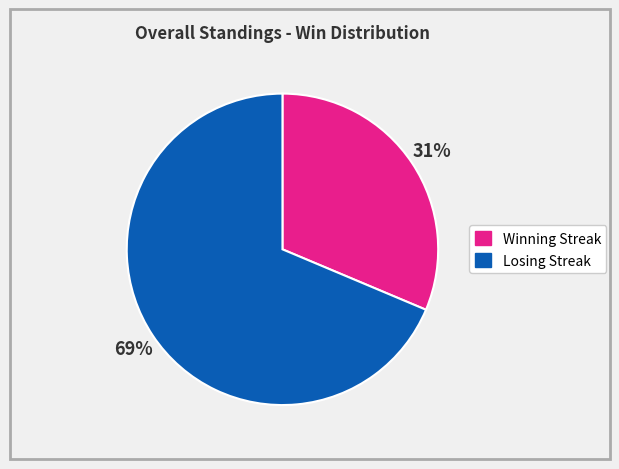

Is there a majority slice in this chart?

Yes